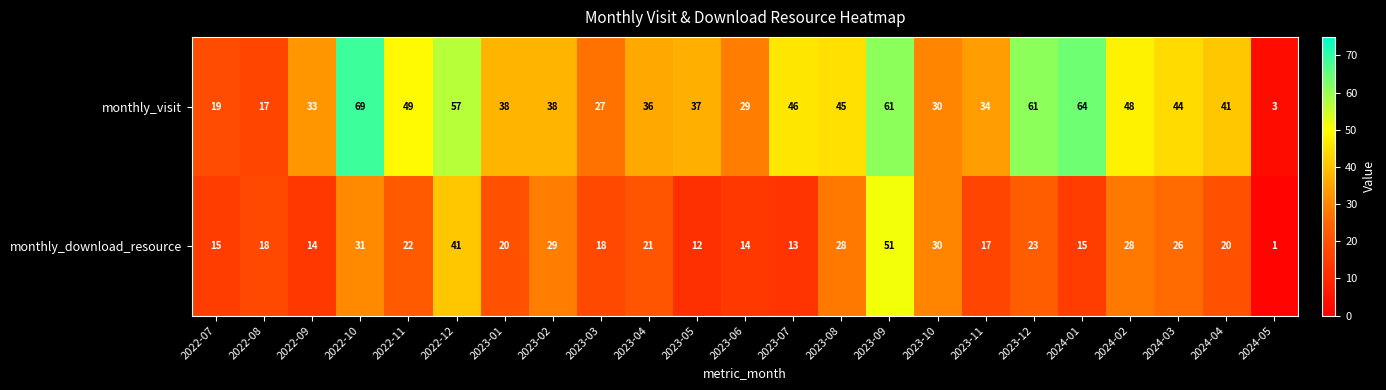

True or false: monthly_visit has a value of 59 at 2023-01.

False